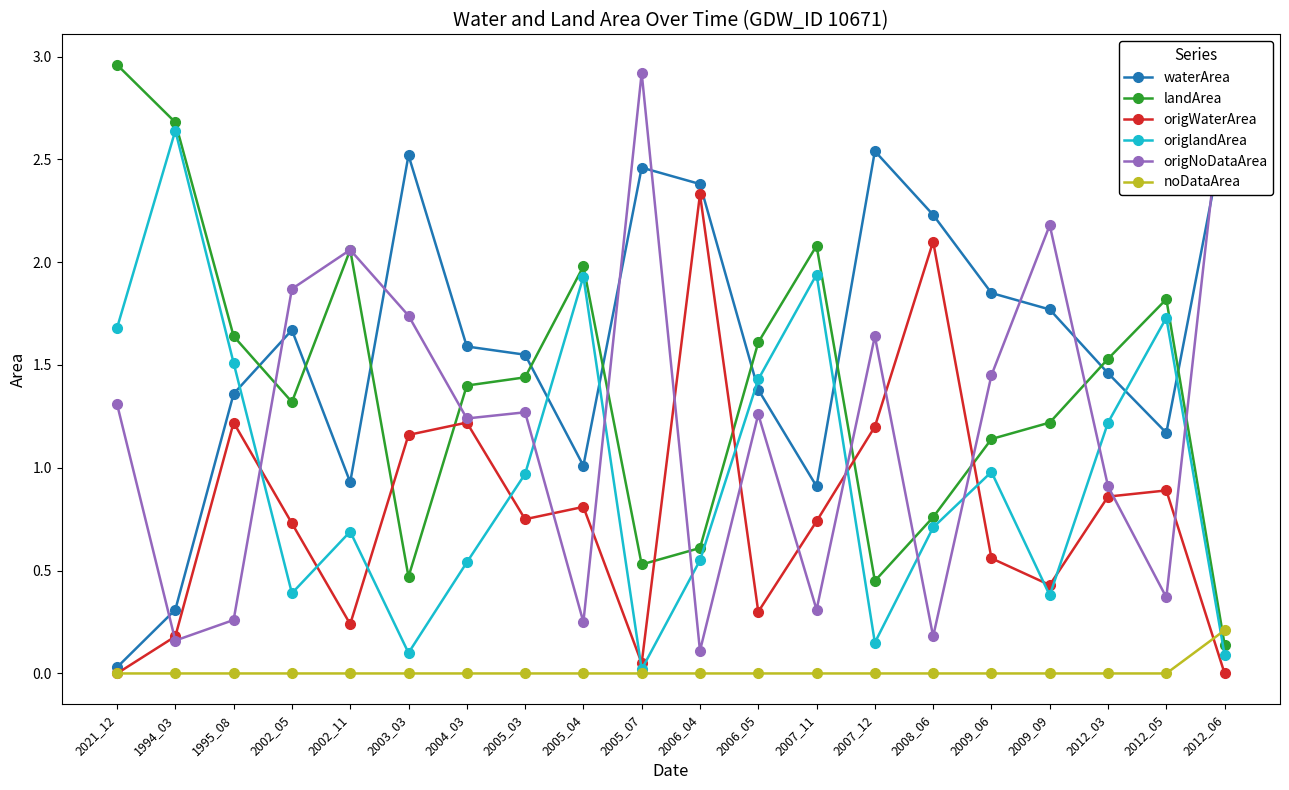

How many data points in landArea are above 1?

14